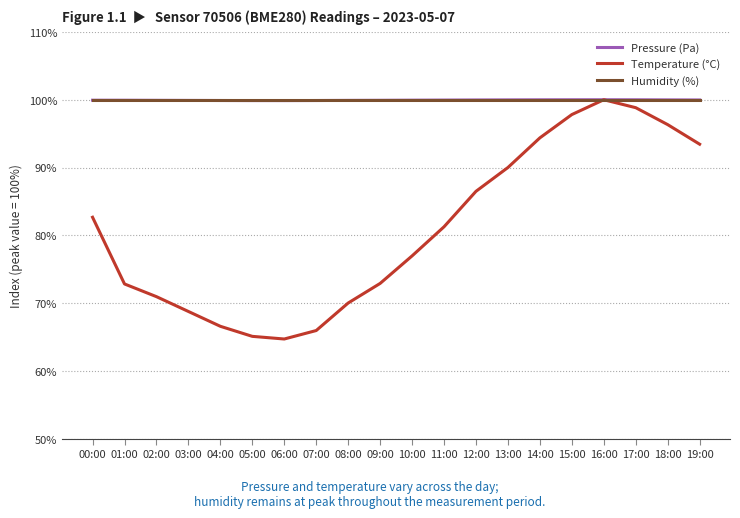

What is the lowest value of the Temperature (°C) series?

64.7